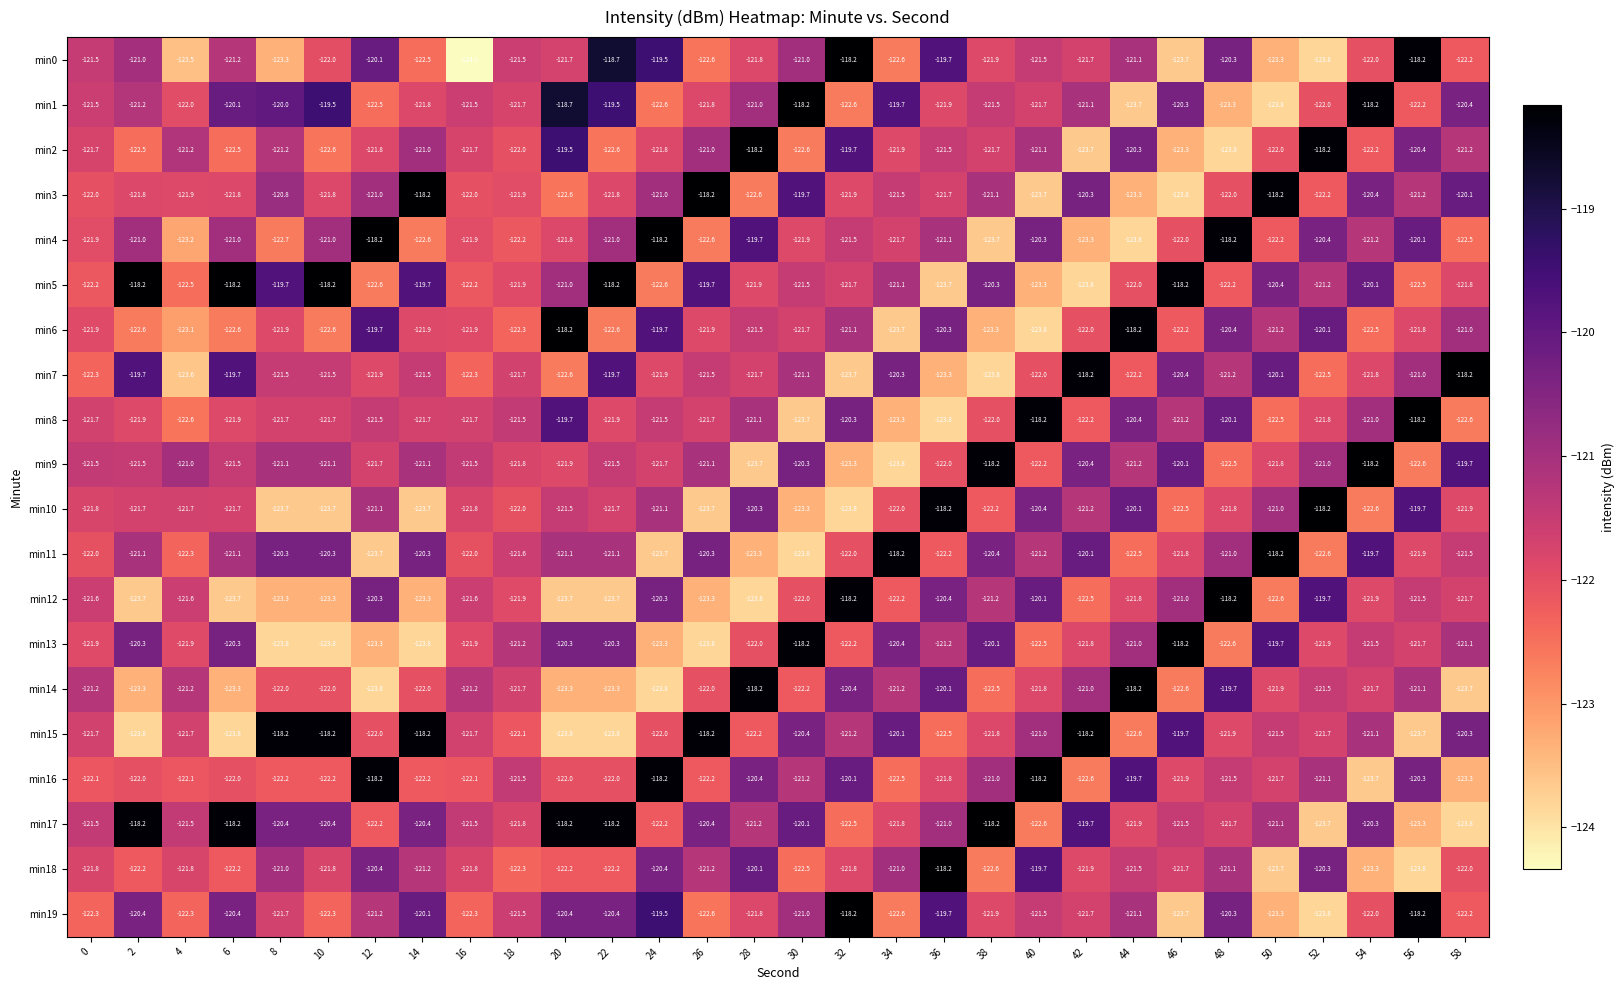

The value of min2 at 58 is -213.6. True or false?

False